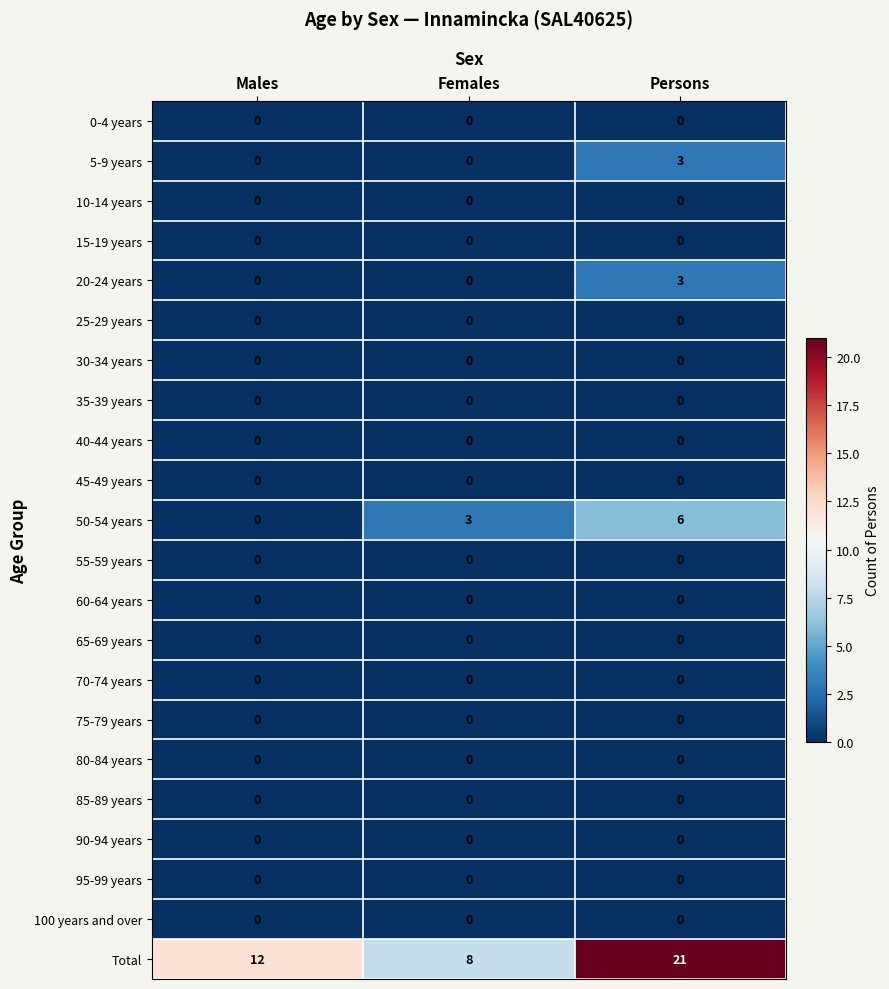

The value of 5-9 years at Females is 0. True or false?

True